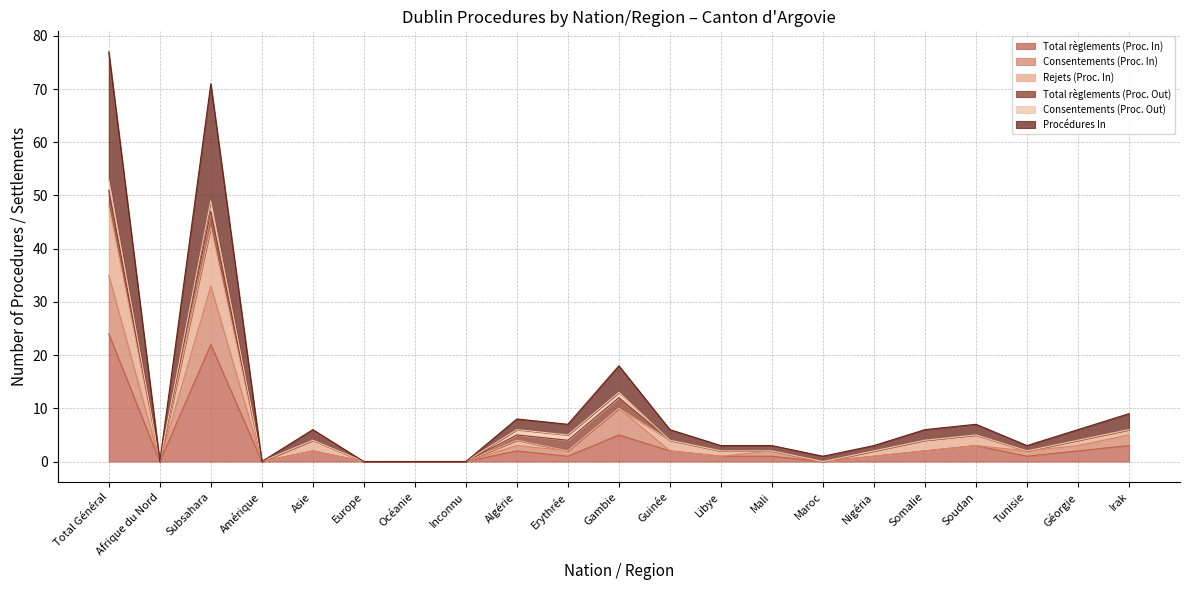

What are all the series names shown in the legend?

Total règlements (Proc. In), Consentements (Proc. In), Rejets (Proc. In), Total règlements (Proc. Out), Consentements (Proc. Out), Procédures In